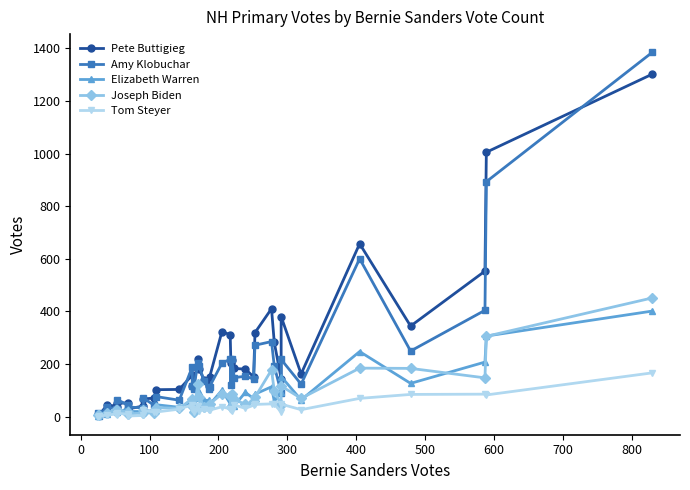

Rank the series by their maximum value, from highest to lowest.

Amy Klobuchar, Pete Buttigieg, Joseph Biden, Elizabeth Warren, Tom Steyer